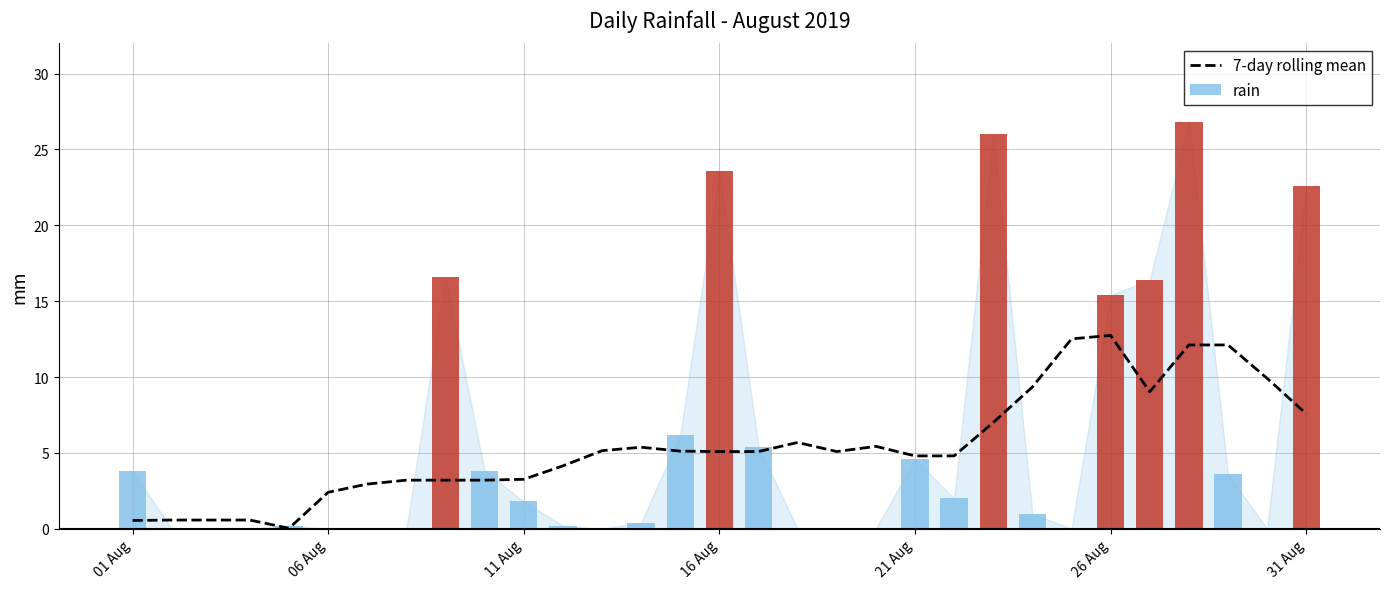

How many data points are less than 5?

14